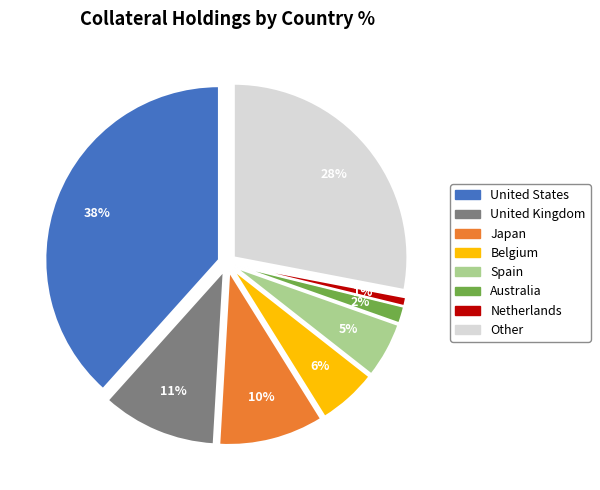

To the nearest percent, what portion does Australia represent?

2%